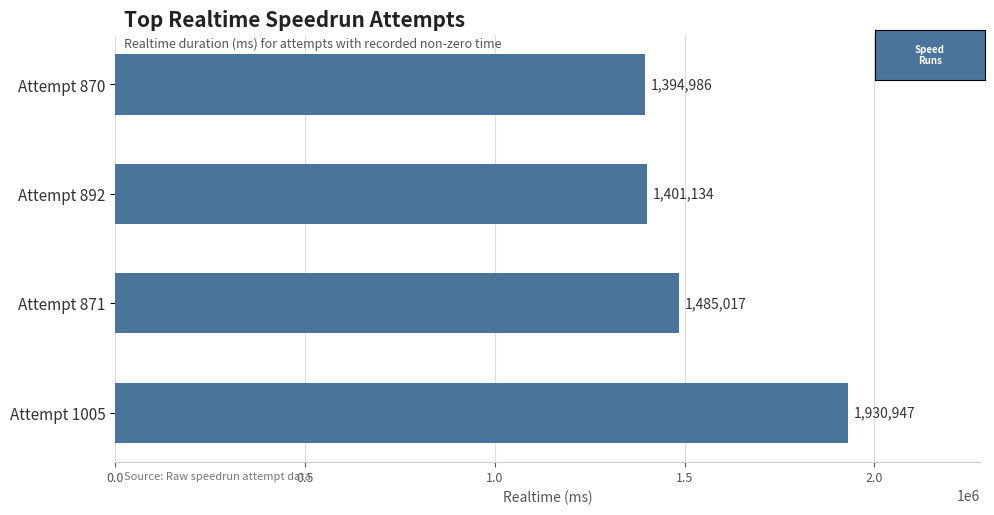

What is the maximum value shown in the chart?

1930947